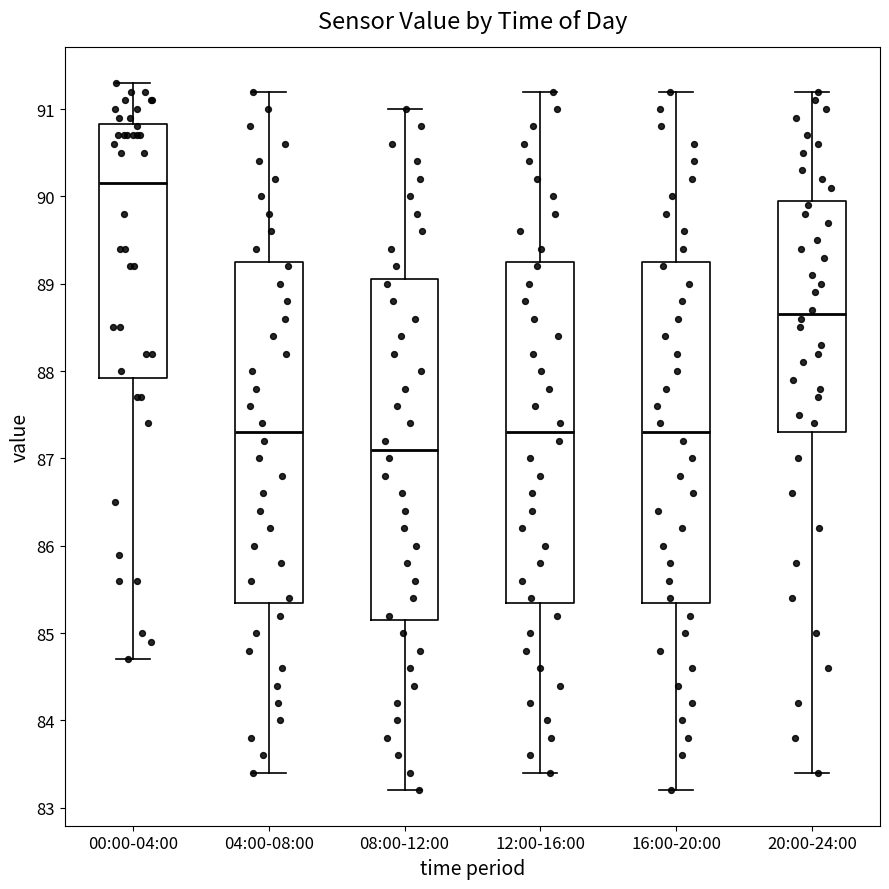

Reading left to right, read every box against the y-axis: the position of its median line, the range the box covers, and the ends of its whiskers. The values are not printed on the chart, so give them approximately, as read against the axis.

00:00-04:00: median 90.2, box 87.9 to 90.8, whiskers 84.7 to 91.3
04:00-08:00: median 87.3, box 85.4 to 89.3, whiskers 83.4 to 91.2
08:00-12:00: median 87.1, box 85.2 to 89.1, whiskers 83.2 to 91.0
12:00-16:00: median 87.3, box 85.4 to 89.3, whiskers 83.4 to 91.2
16:00-20:00: median 87.3, box 85.4 to 89.3, whiskers 83.2 to 91.2
20:00-24:00: median 88.7, box 87.3 to 90.0, whiskers 83.4 to 91.2